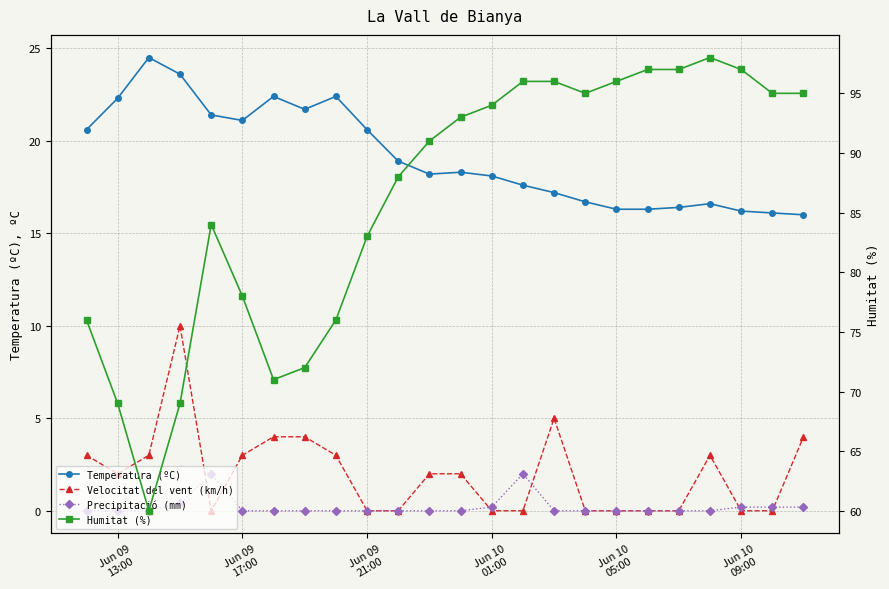

After their last crossing, which series has the higher values: Velocitat del vent (km/h) or Precipitació (mm)?

Velocitat del vent (km/h)